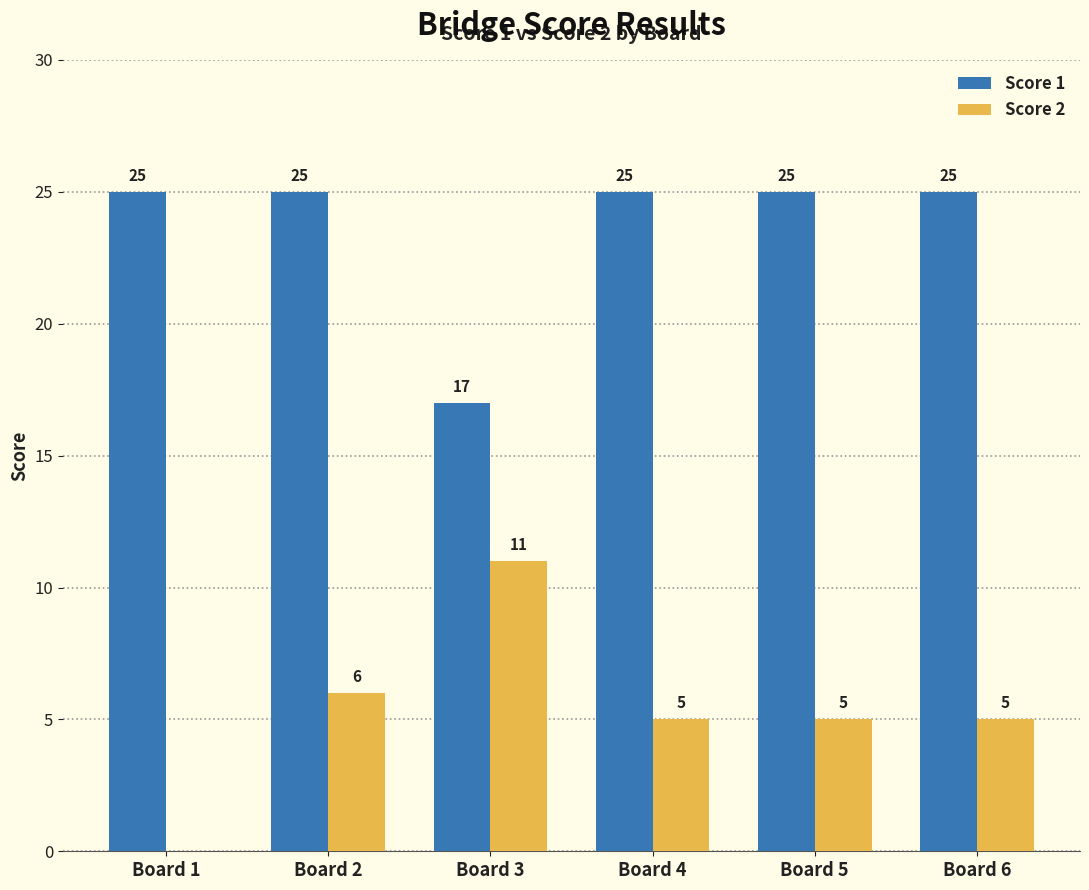

Reading left to right, list all the values displayed in this chart.

Score 1: 25	25	17	25	25	25
Score 2: 0	6	11	5	5	5